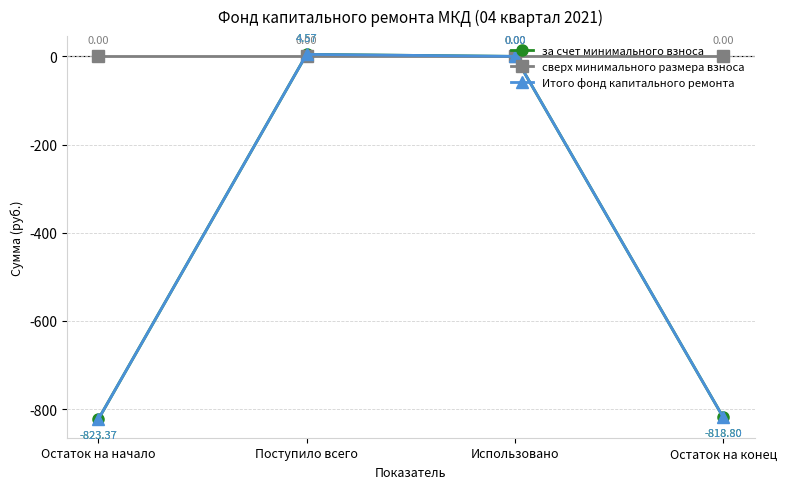

The Итого фонд капитального ремонта series shows -823.4 at Остаток на начало. True or false?

True